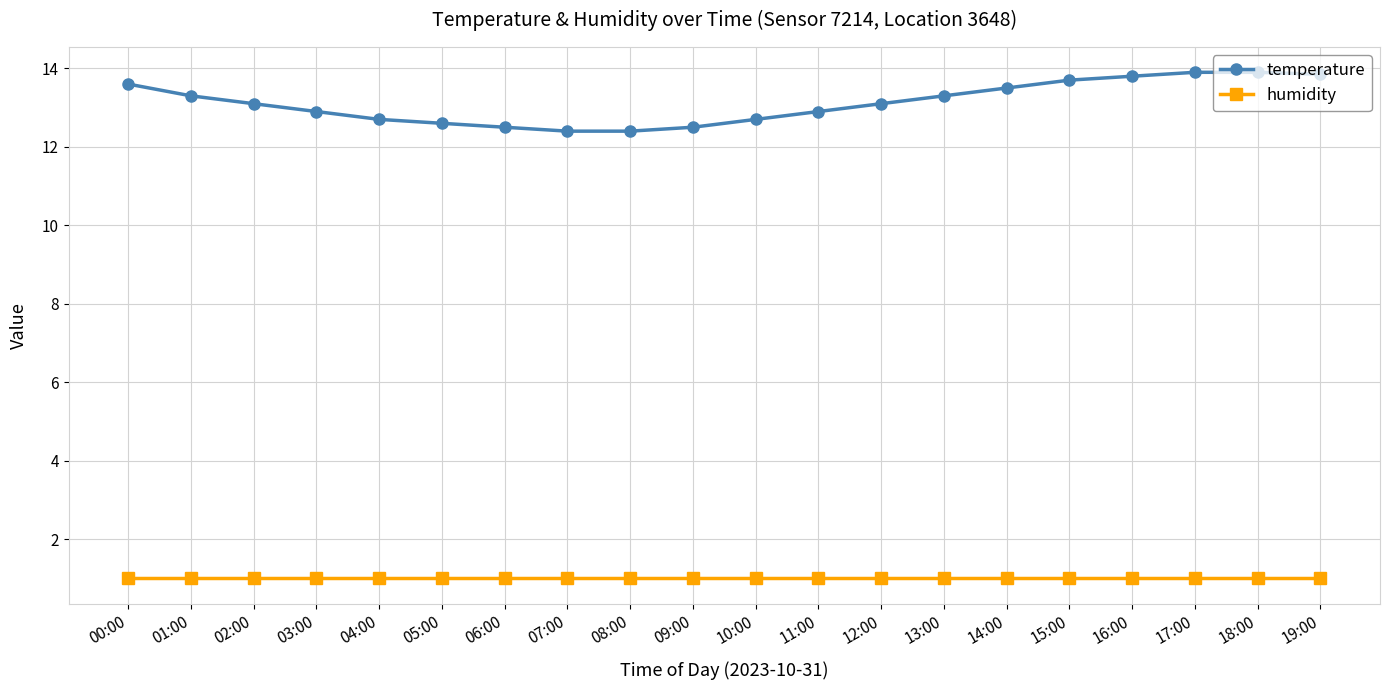

Read the temperature value at 17:00.

13.9